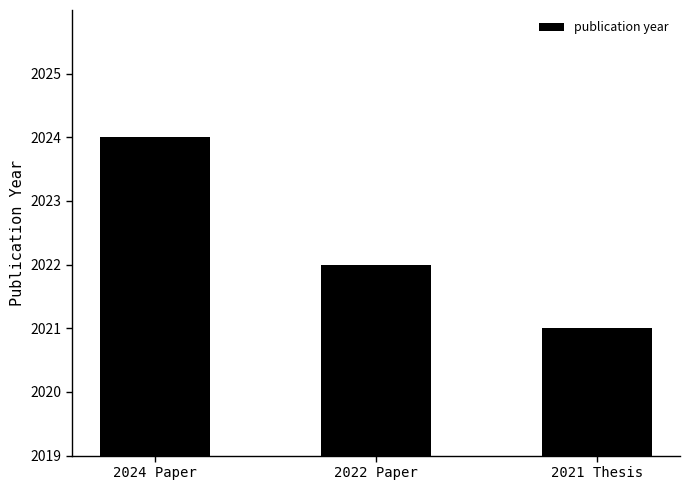

What position from the left is 2024 Paper?

1